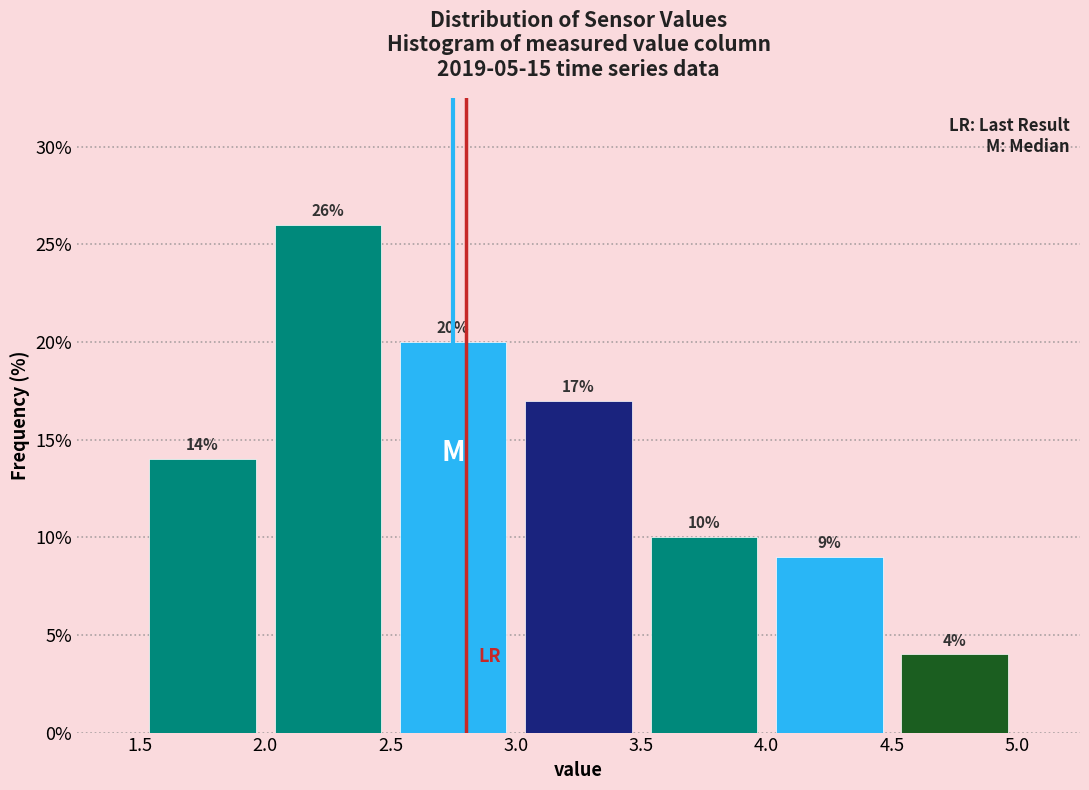

Reading left to right, list every bar in this chart as the range it spans on the x-axis followed by its height.

1.5 to 2.0: 14
2.0 to 2.5: 26
2.5 to 3.0: 20
3.0 to 3.5: 17
3.5 to 4.0: 10
4.0 to 4.5: 9
4.5 to 5.0: 4